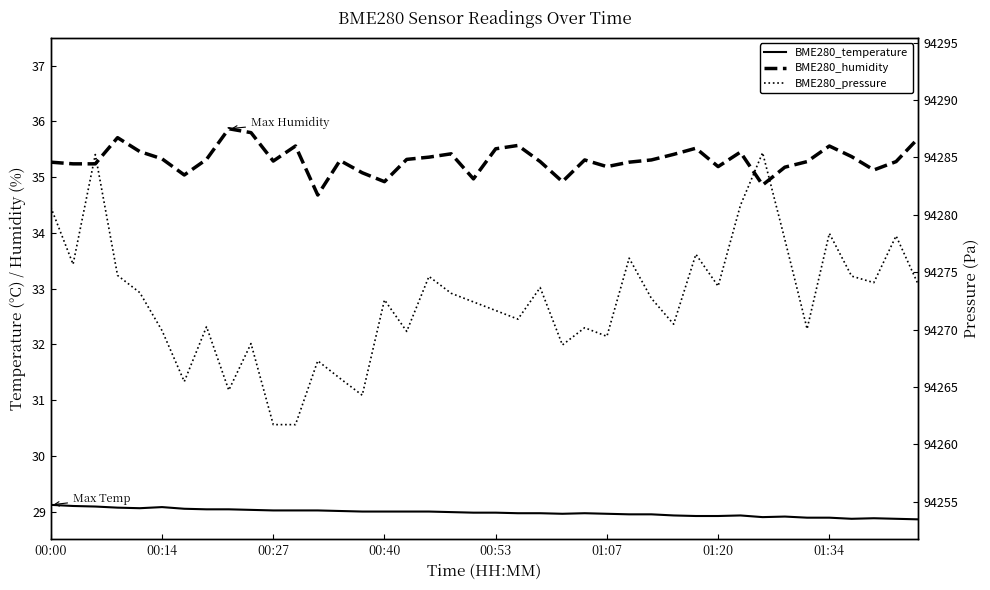

The BME280_temperature series shows 7.1 at 12. True or false?

False